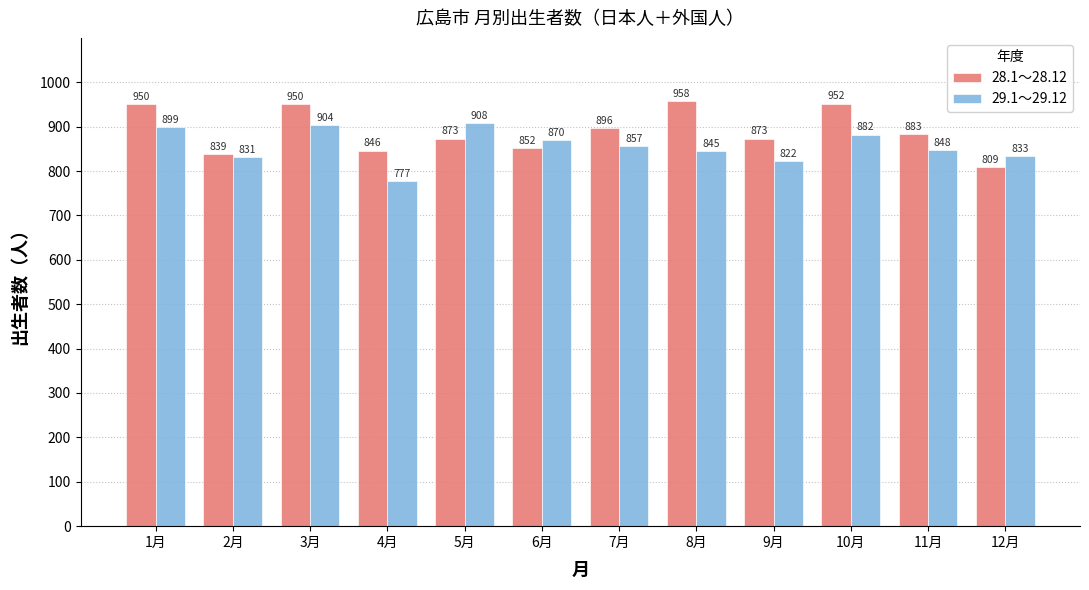

Which series has the largest total across all categories?

28.1～28.12